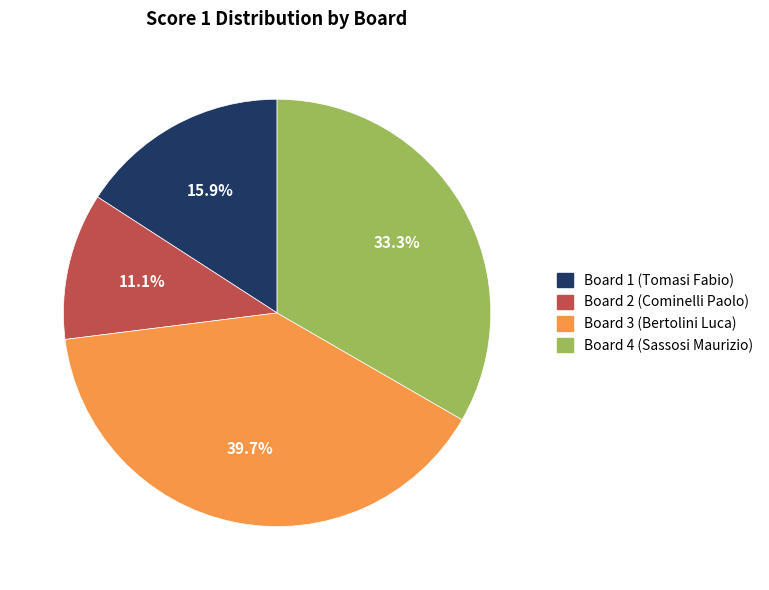

To the nearest percent, what percentage of the pie is Board 1 (Tomasi Fabio)?

16%